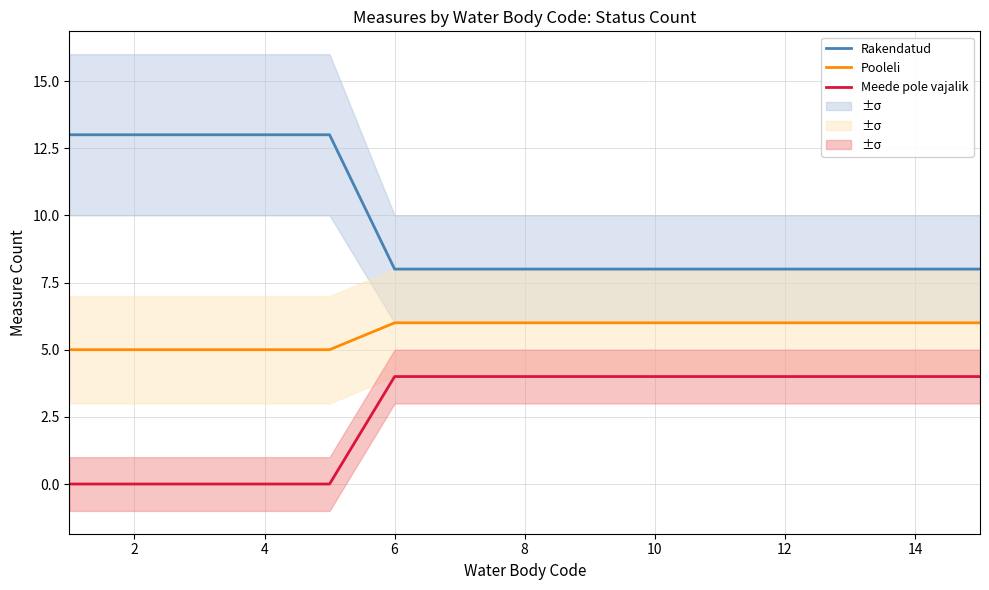

Is it true that Pooleli equals 6 at 10?

True